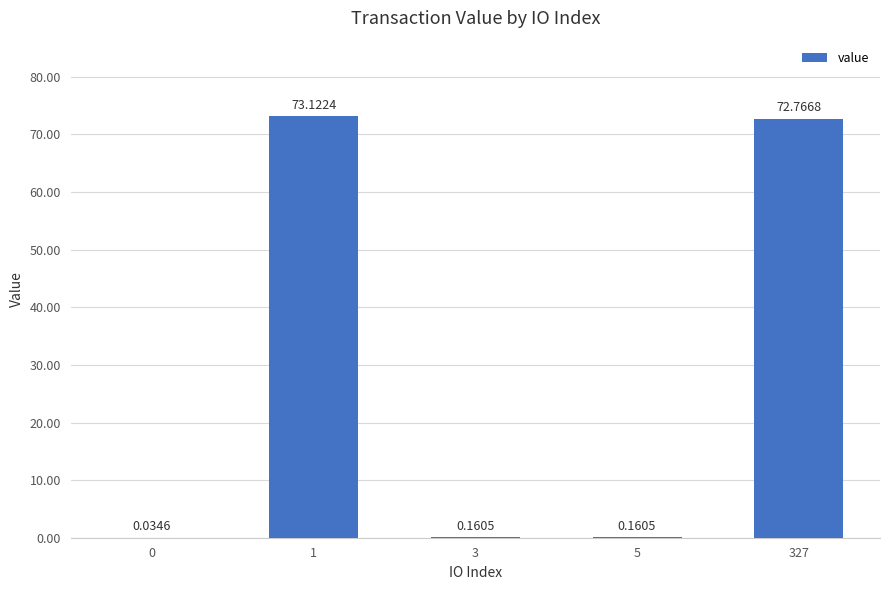

At which category does the chart reach its peak across all series?

1